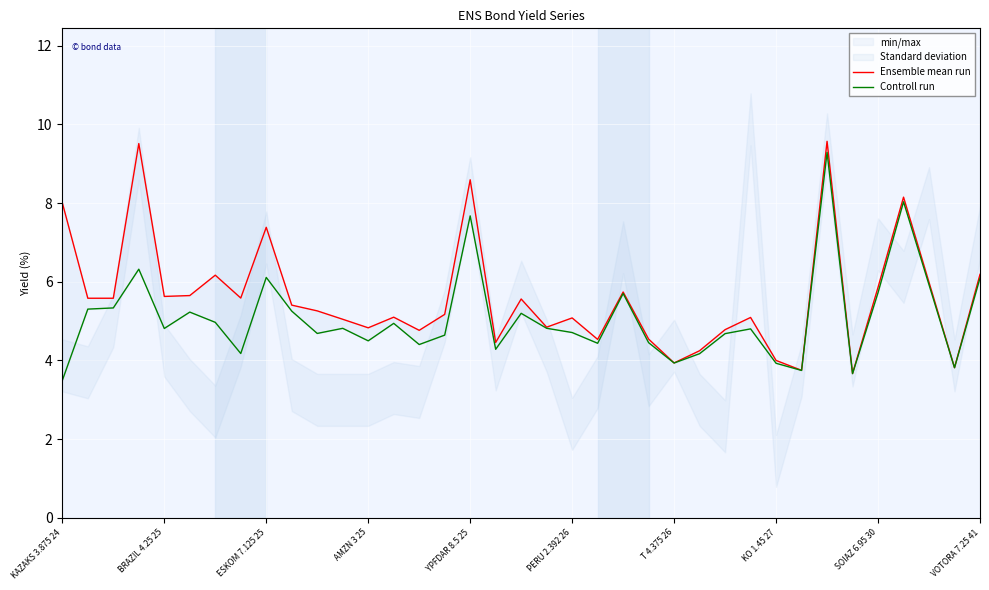

True or false: Controll run and Ensemble mean run intersect in this chart.

False